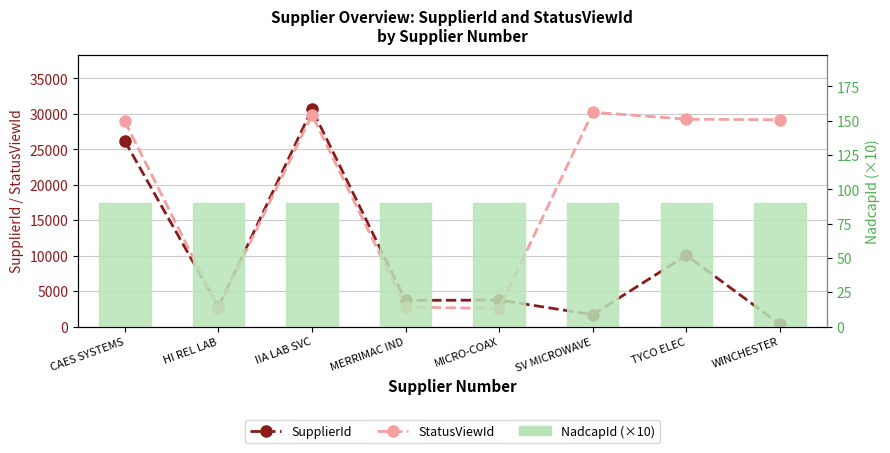

Which has a higher value, TYCO ELEC or IIA LAB SVC?

IIA LAB SVC